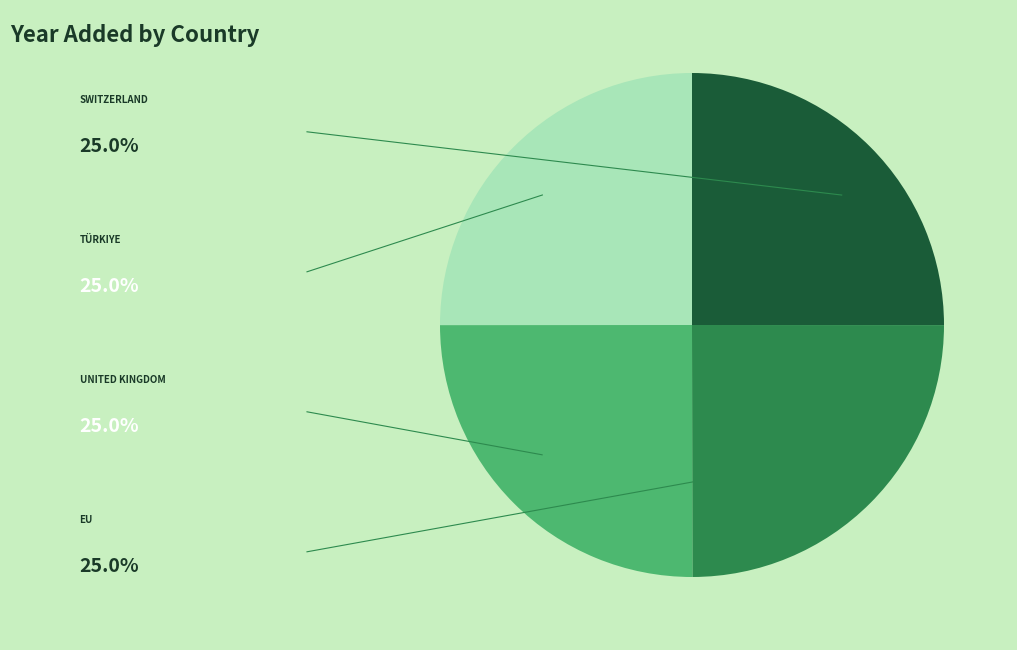

Does any single category account for the majority?

No